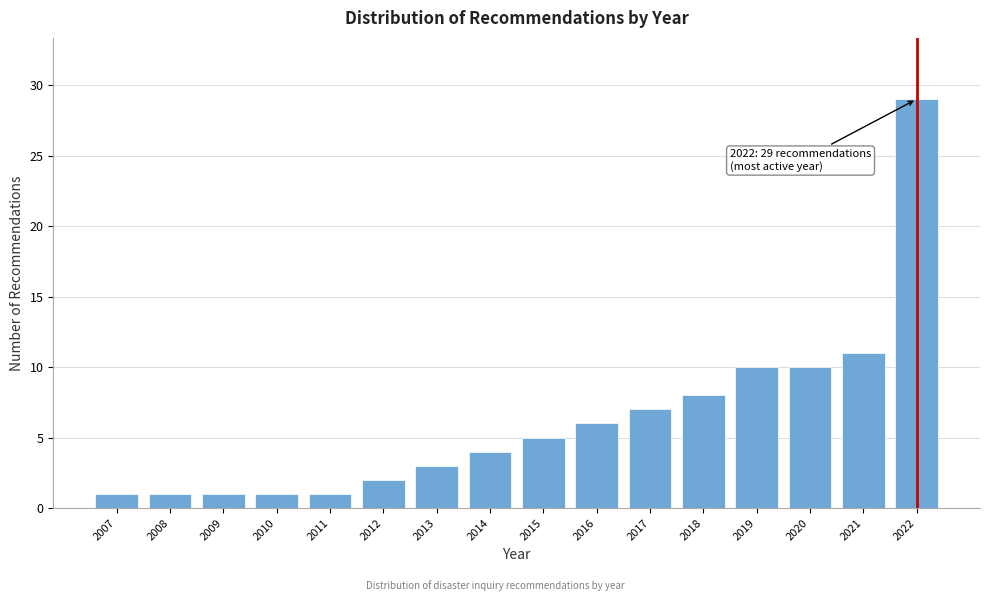

Reading left to right, what are all the values shown in this chart?

2007=1	2008=1	2009=1	2010=1	2011=1	2012=2	2013=3	2014=4	2015=5	2016=6	2017=7	2018=8	2019=10	2020=10	2021=11	2022=29